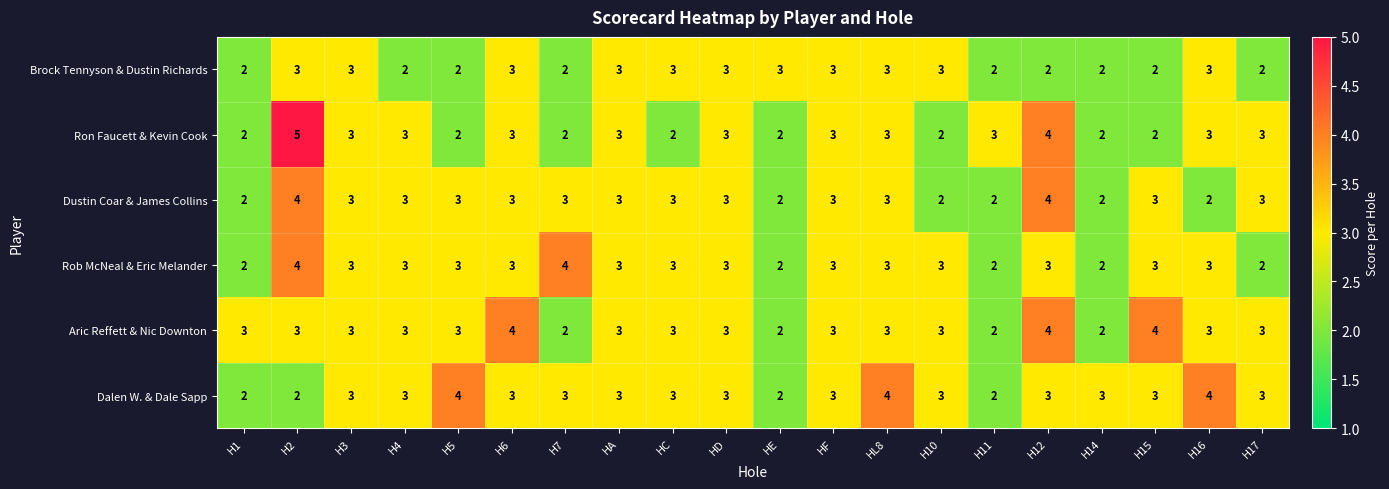

What is the approximate value of Dustin Coar & James Collins at H2?

4